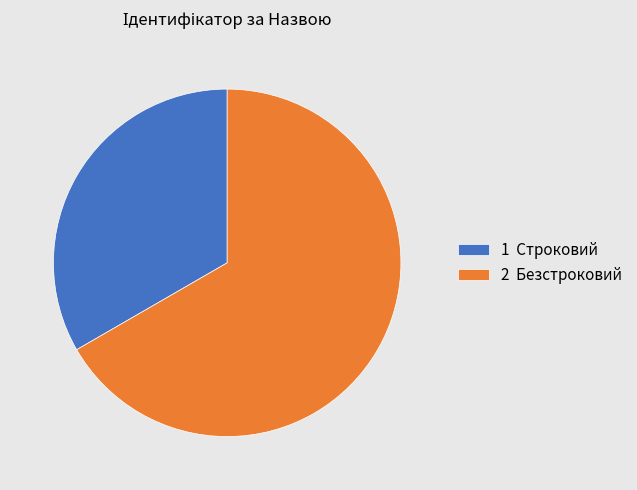

Is it true that 2 Безстроковий is 67% of the pie?

True